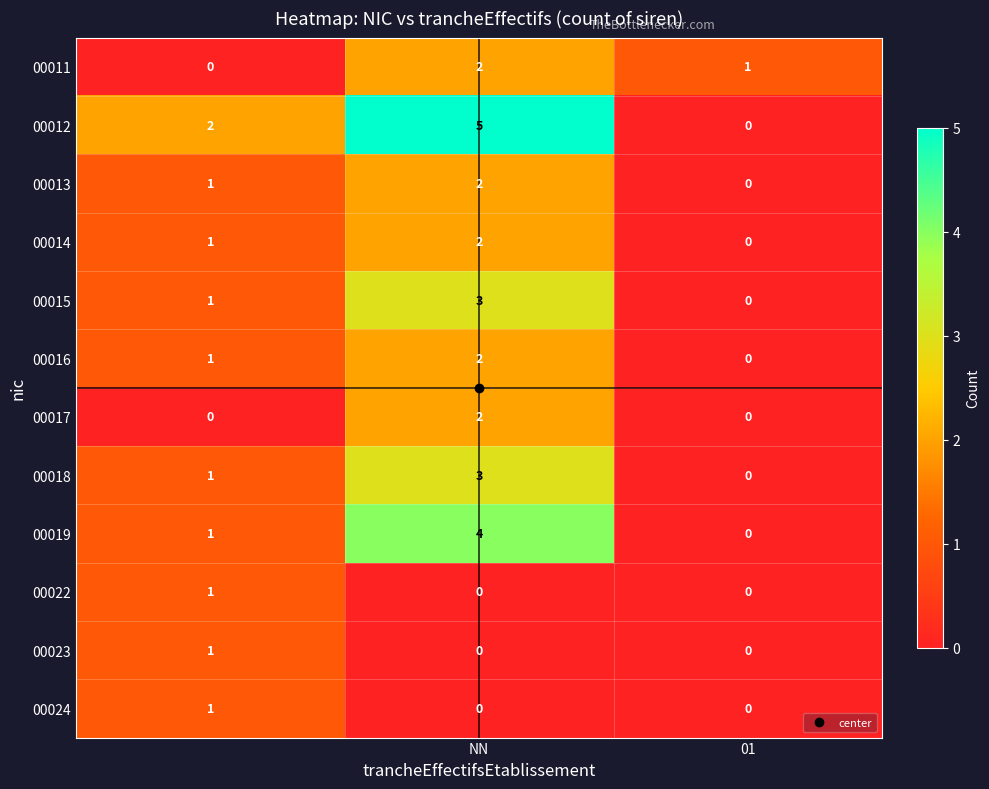

Which series has the largest total across all categories?

00012